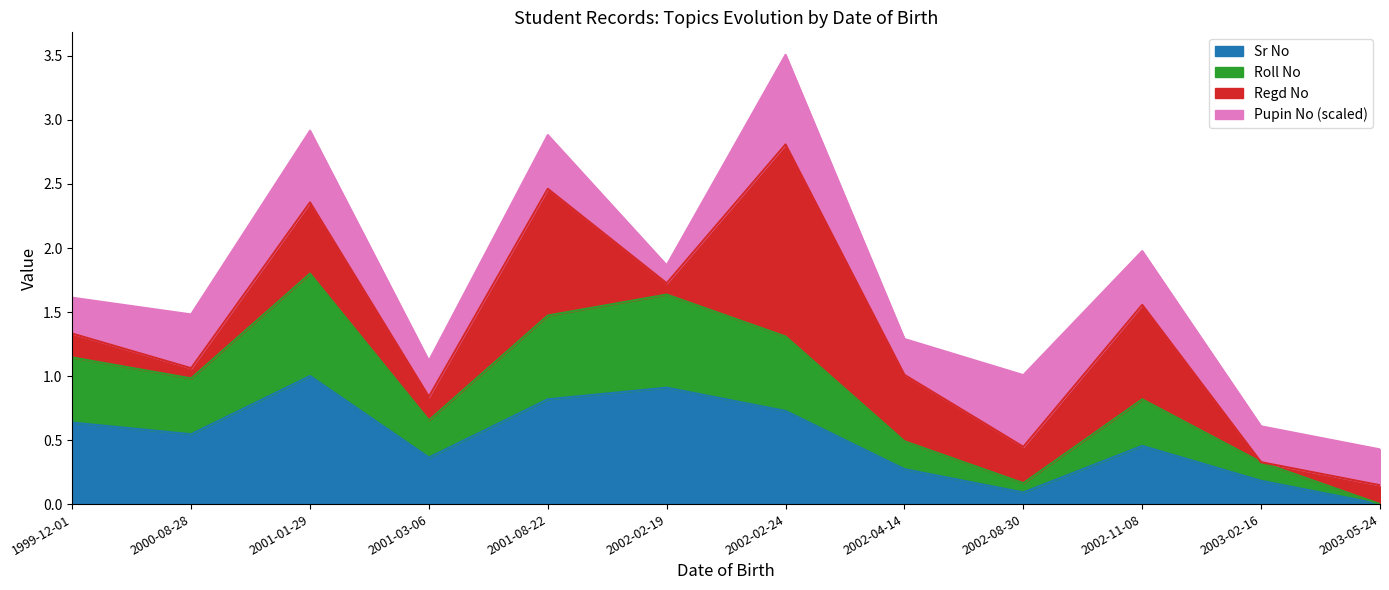

What is the highest value of the Sr No series?

1.0